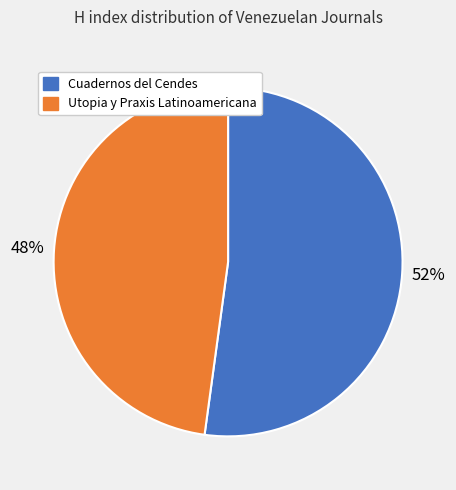

Count the number of slices in the pie.

2